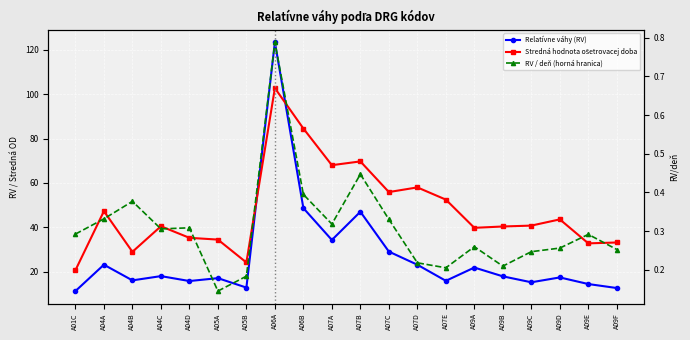

Which label corresponds to the smallest value in the chart?

A05A